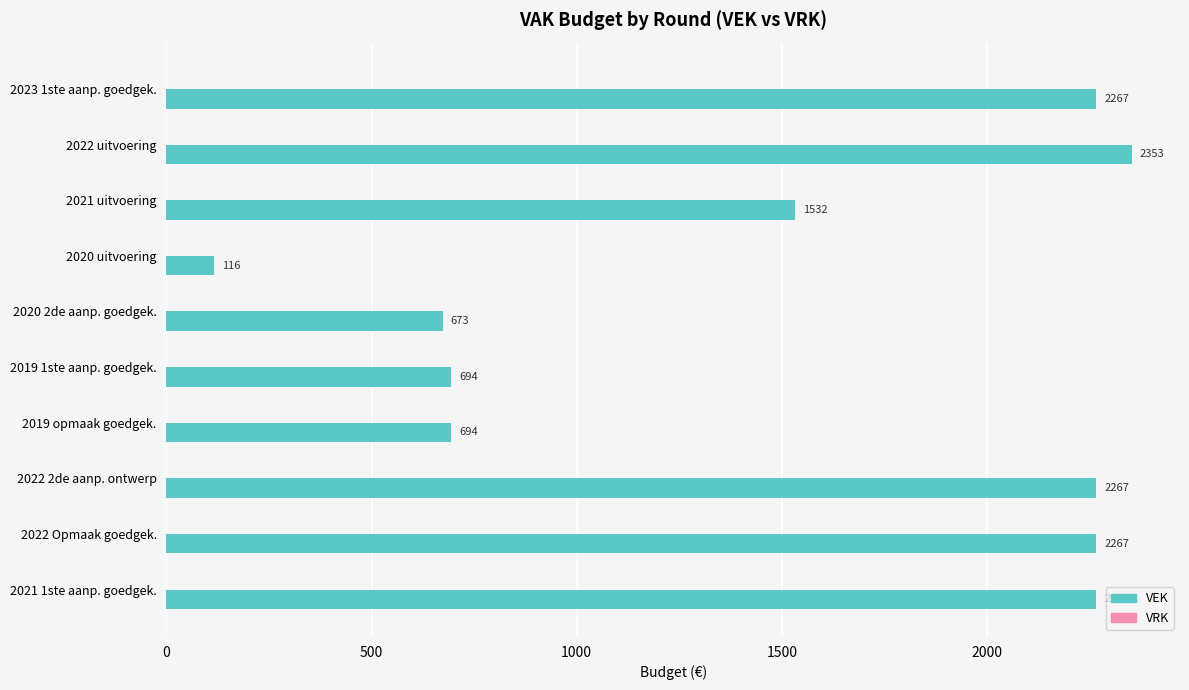

What is the change in value from 2021 uitvoering to 2022 2de aanp. ontwerp?

+735